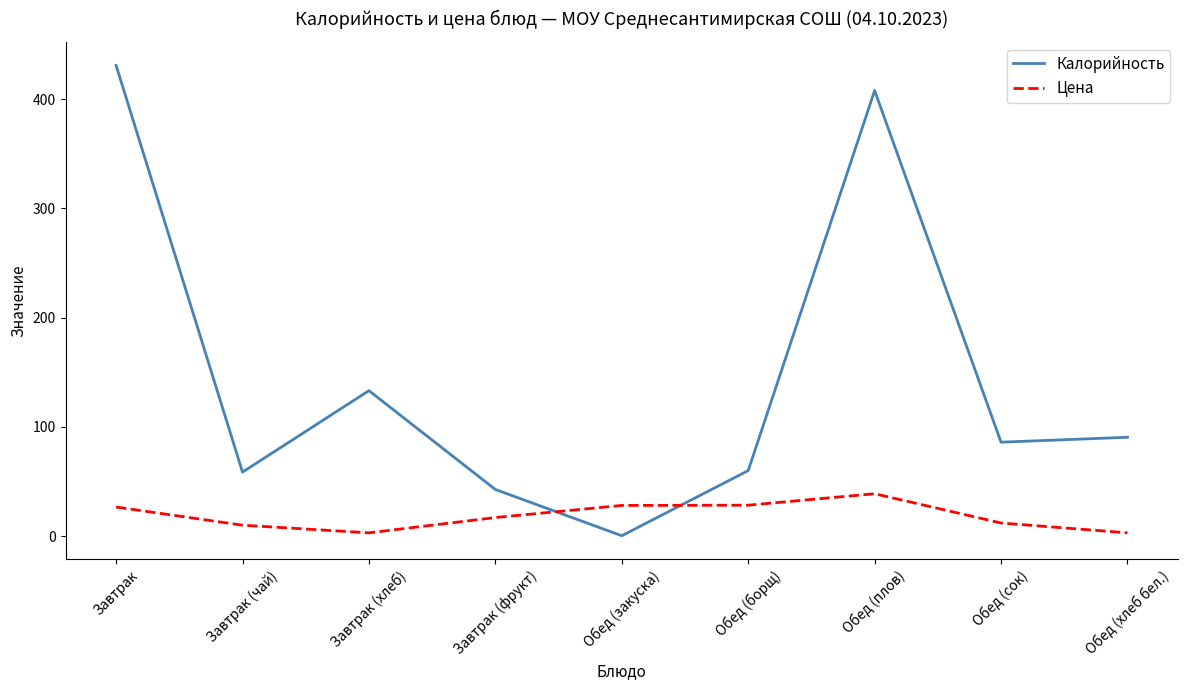

At which category is the sum across all series the highest?

Завтрак